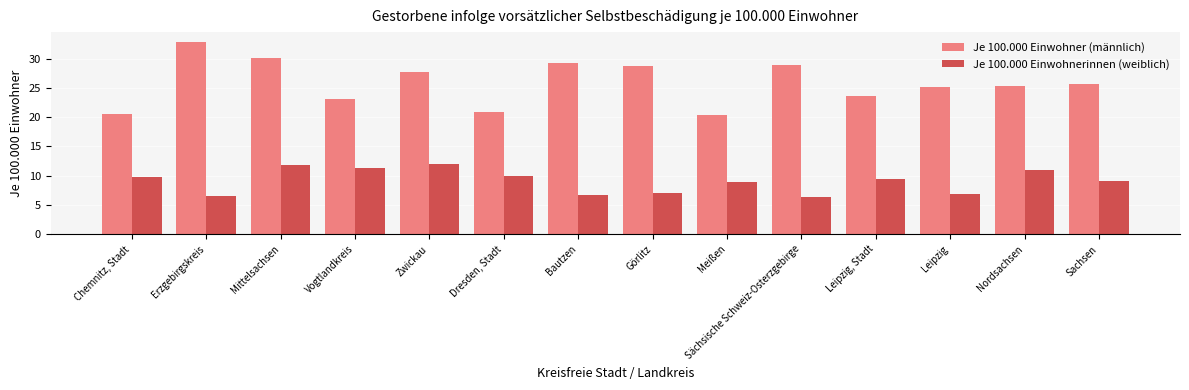

What are all the series names shown in the legend?

Je 100.000 Einwohner (männlich), Je 100.000 Einwohnerinnen (weiblich)